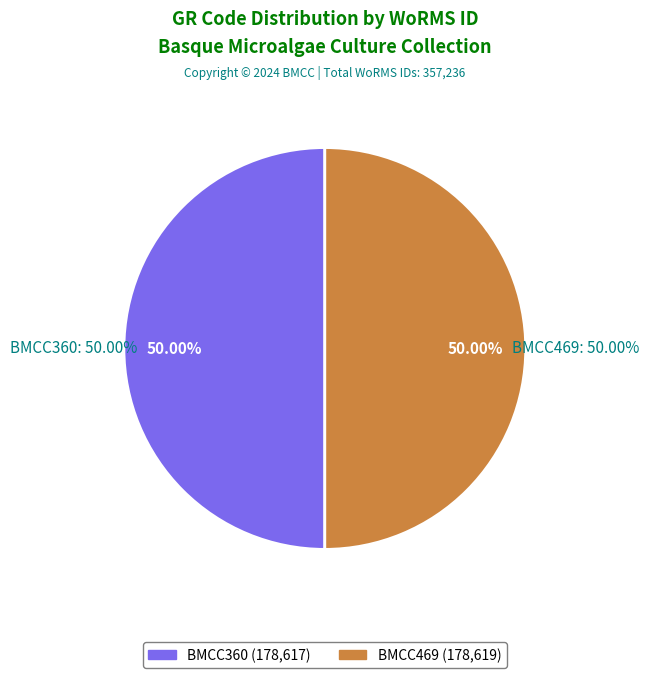

Which category accounts for the majority?

BMCC469